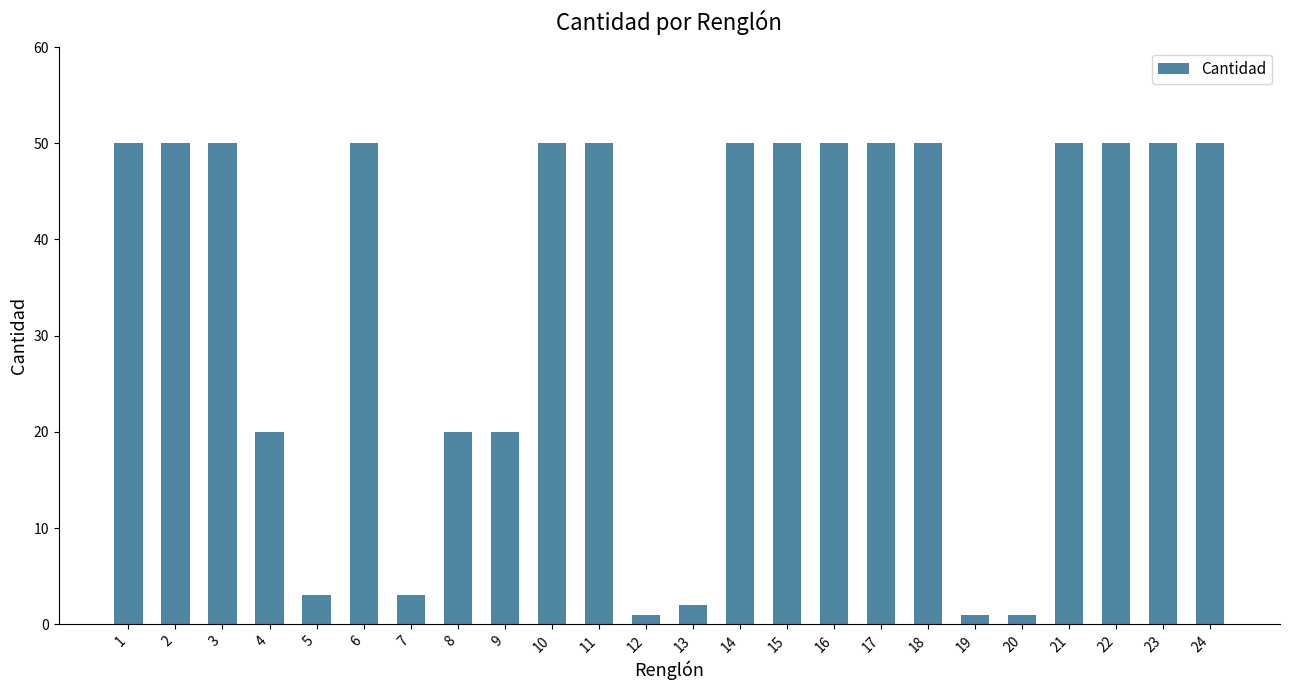

What value does the data have at 4, to the nearest 5?

20